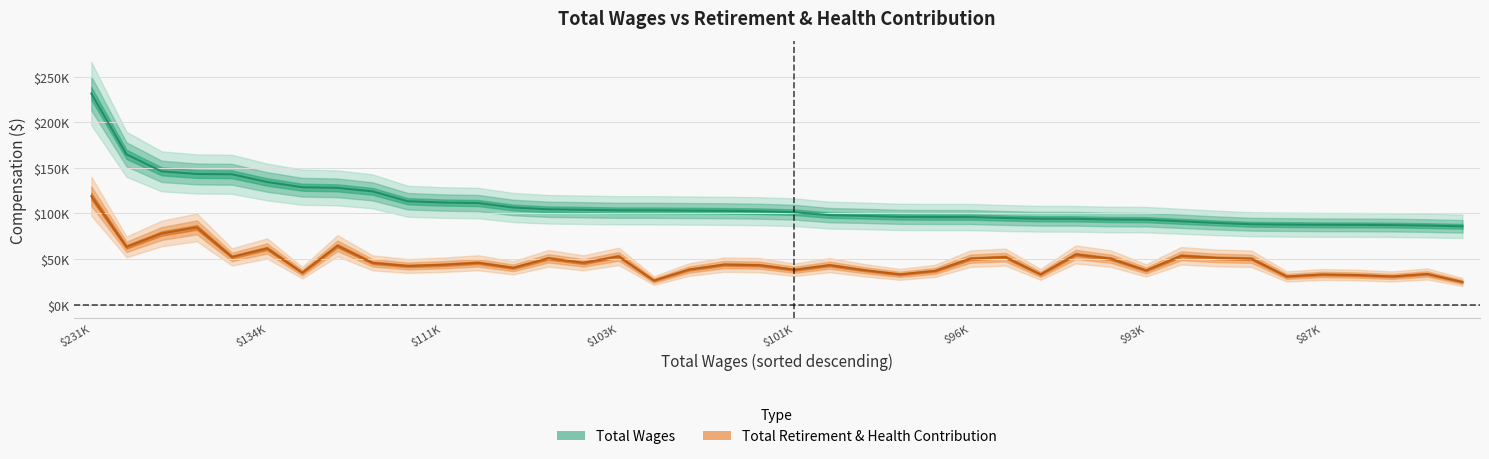

What is the value of the Total Retirement & Health Contribution point at the 21st from the left?

38251